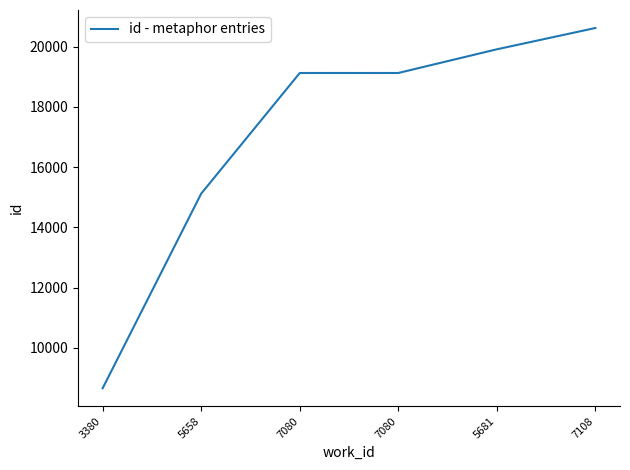

What is the value of the 6th point from the left?

20618